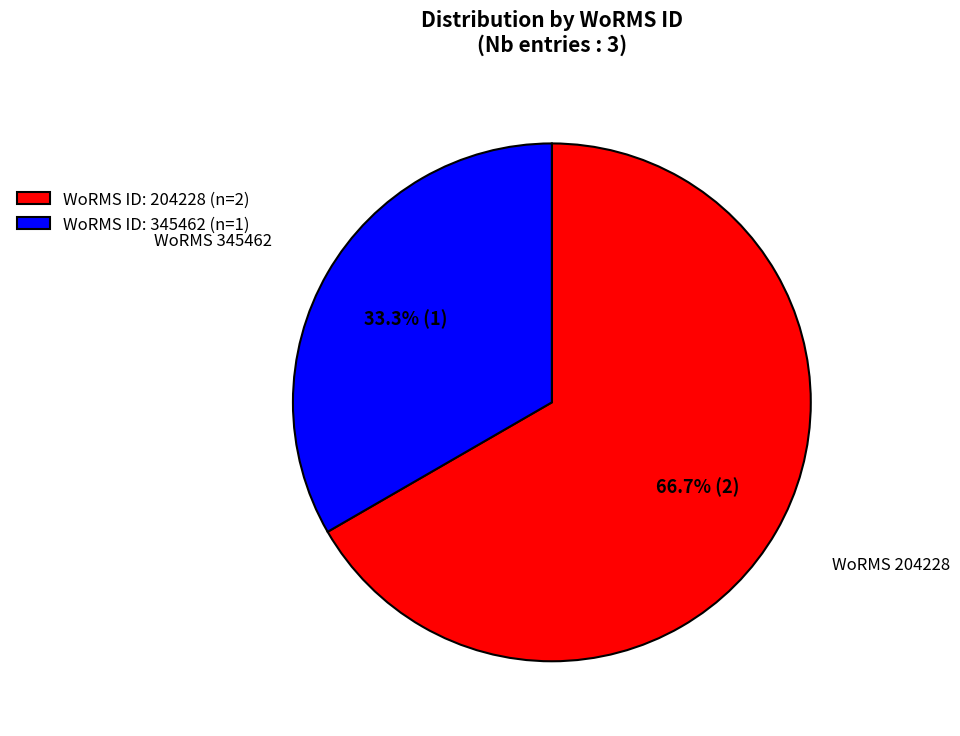

Rank the categories by value from highest to lowest.

WoRMS ID: 204228 (n=2), WoRMS ID: 345462 (n=1)